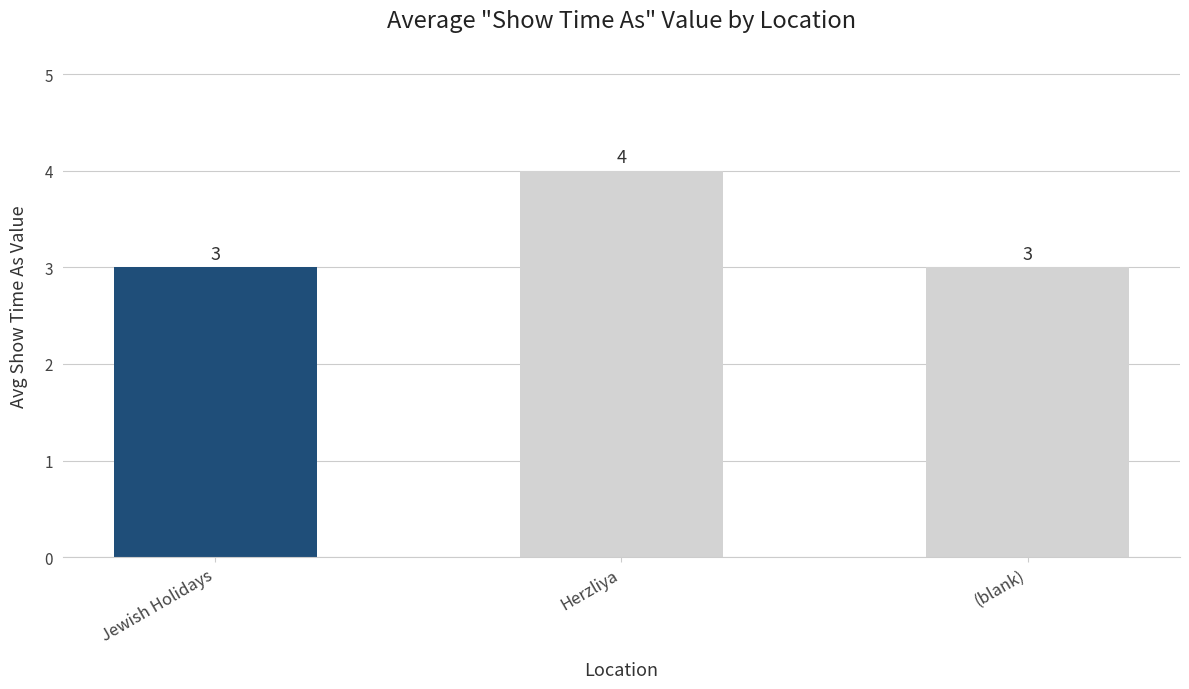

How many values are between 3 and 4?

3